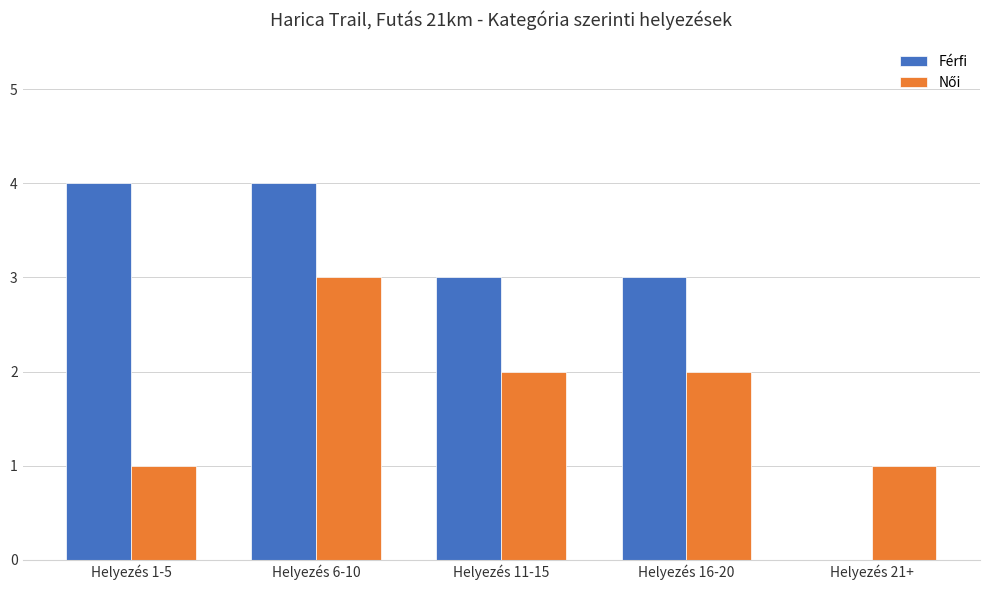

What is the maximum value shown in the chart?

4